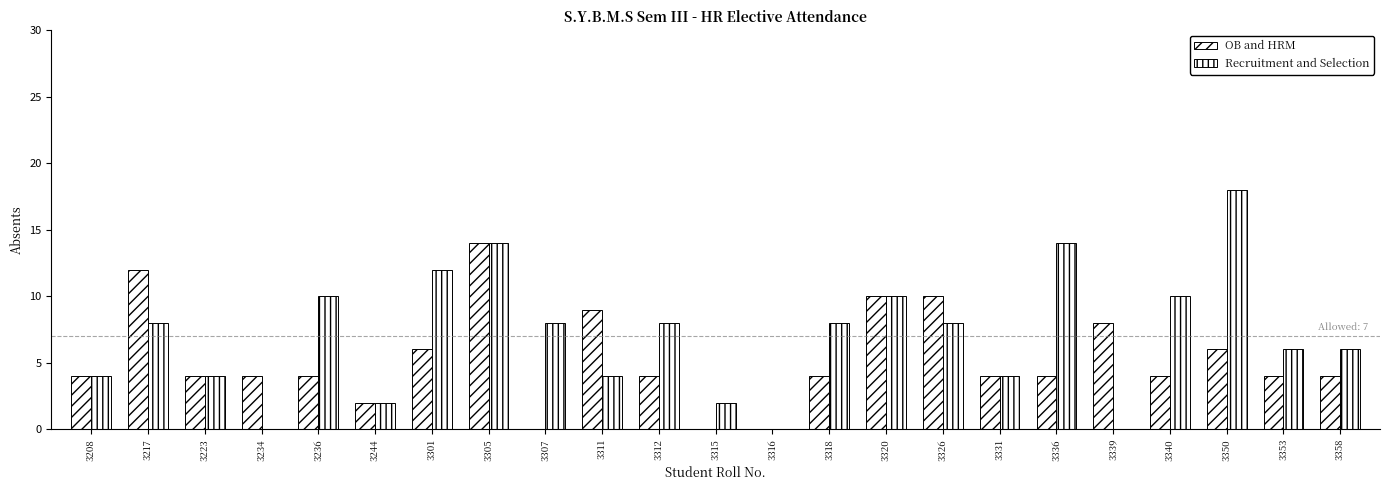

What is the difference between the OB and HRM values at 3339 and 3336?

4